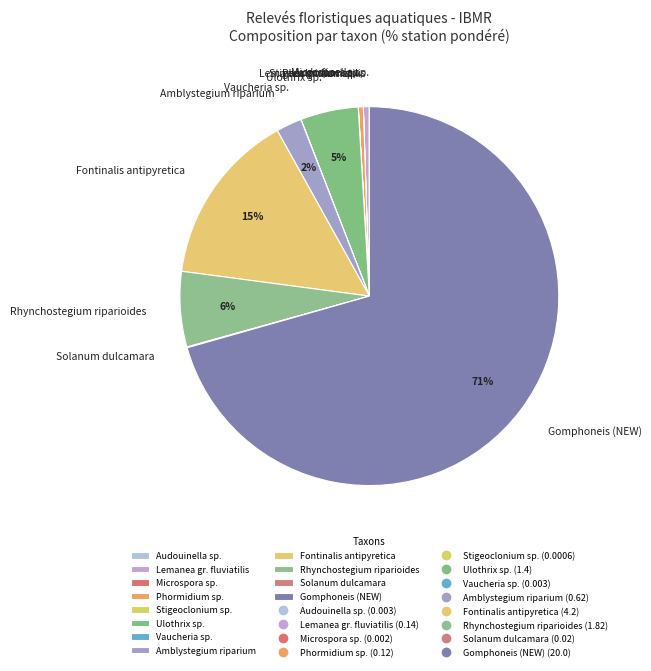

True or false: Amblystegium riparium accounts for 2% of the total.

True